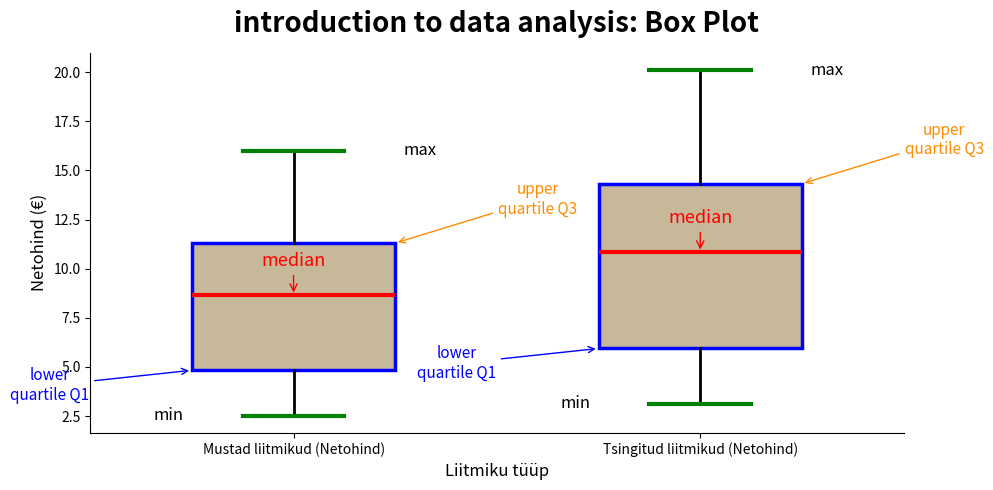

Which box is the tallest, from its lower edge to its upper edge?

Tsingitud liitmikud (Netohind)